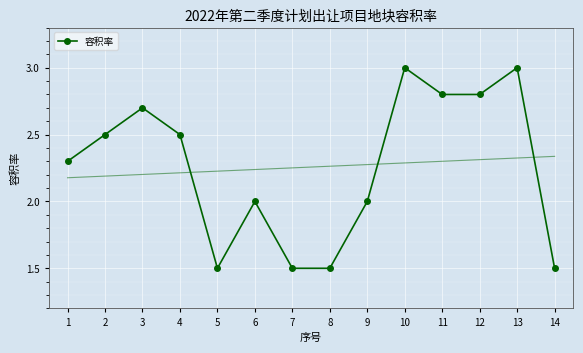

Where is the first local minimum for 容积率?

5